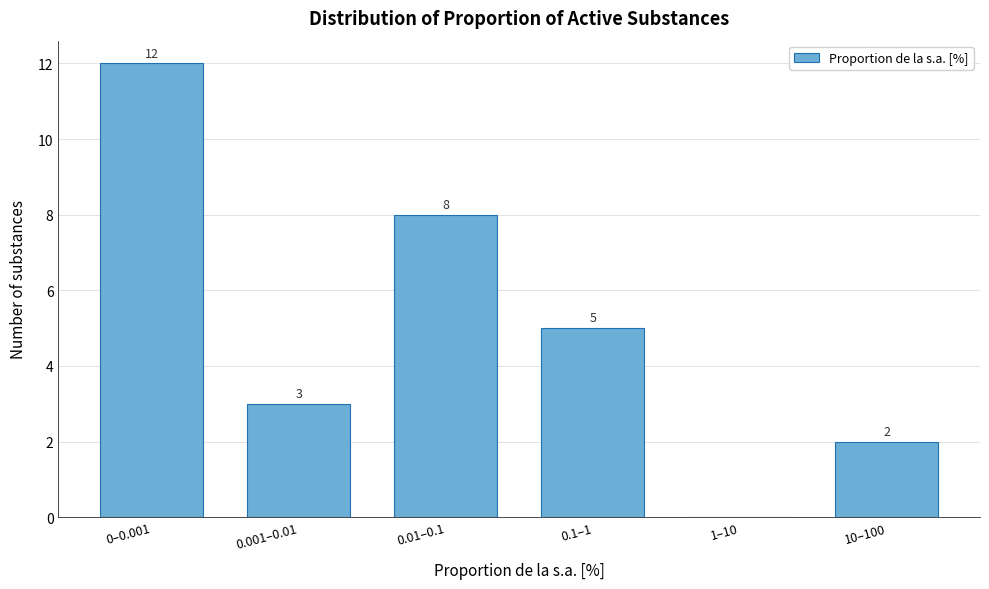

Reading left to right, extract all data points from this chart.

0–0.001=12	0.001–0.01=3	0.01–0.1=8	0.1–1=5	1–10=0	10–100=2